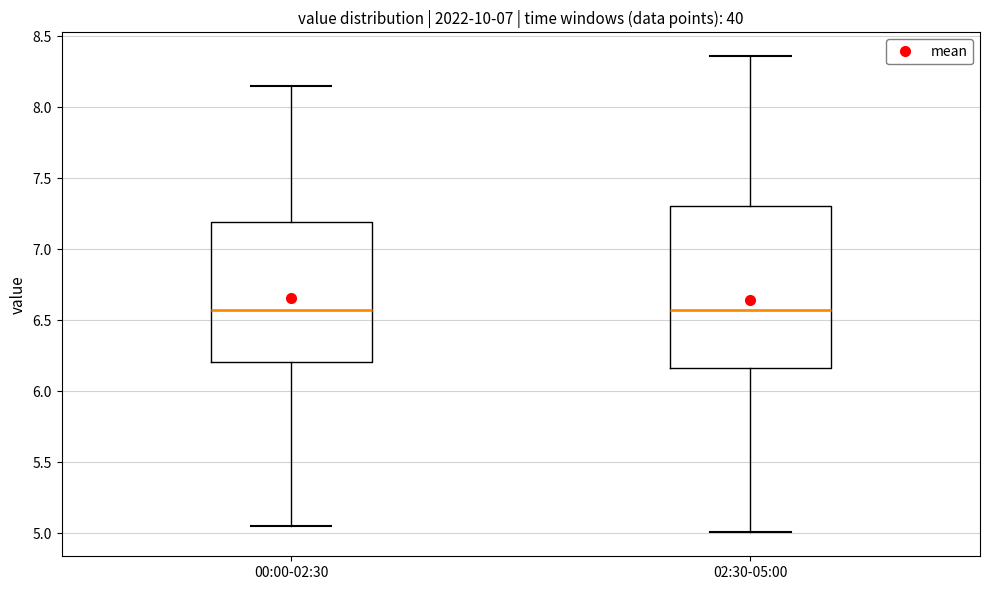

Reading left to right, read every box against the y-axis: the position of its median line, the range the box covers, and the ends of its whiskers. The values are not printed on the chart, so give them approximately, as read against the axis.

00:00-02:30: median 6.55, box 6.20 to 7.20, whiskers 5.05 to 8.15
02:30-05:00: median 6.55, box 6.15 to 7.30, whiskers 5.00 to 8.35